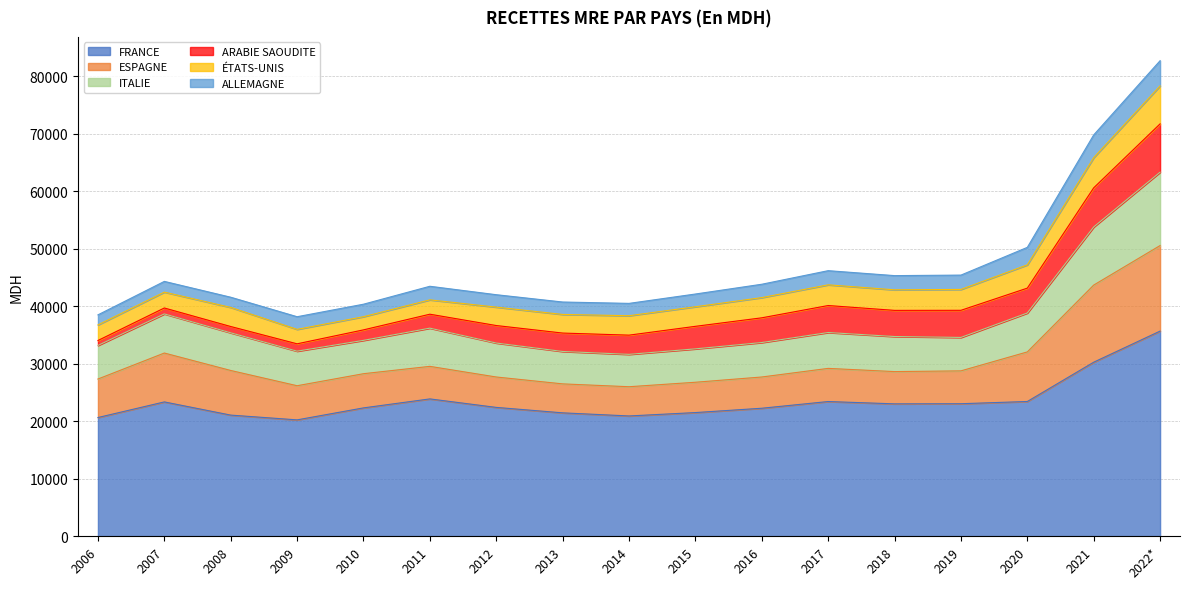

At which category does ALLEMAGNE reach its first local valley?

2008